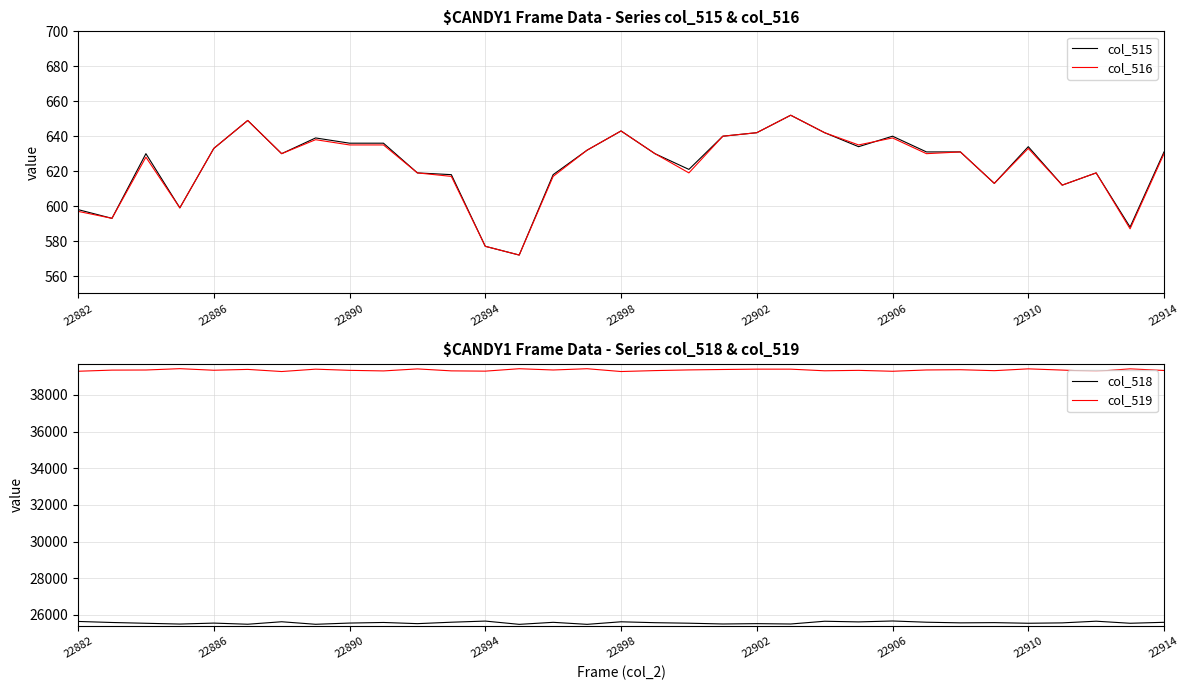

True or false: col_519 has more than 2 points higher than both neighbors.

True